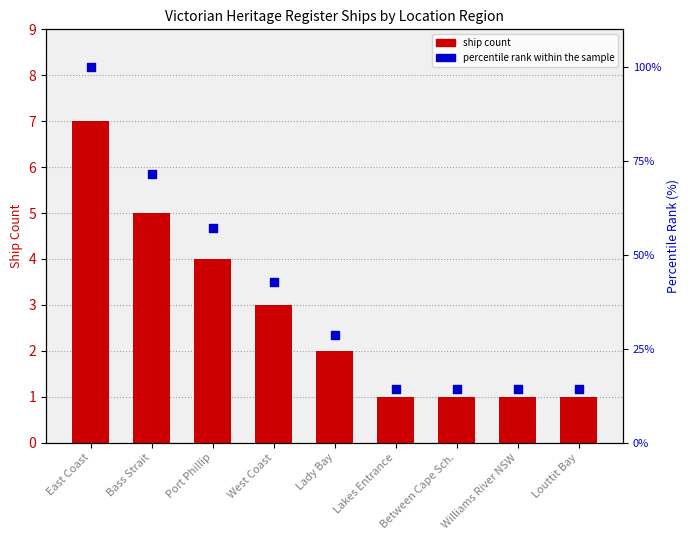

What is the total value across all series at Williams River NSW?

15.3